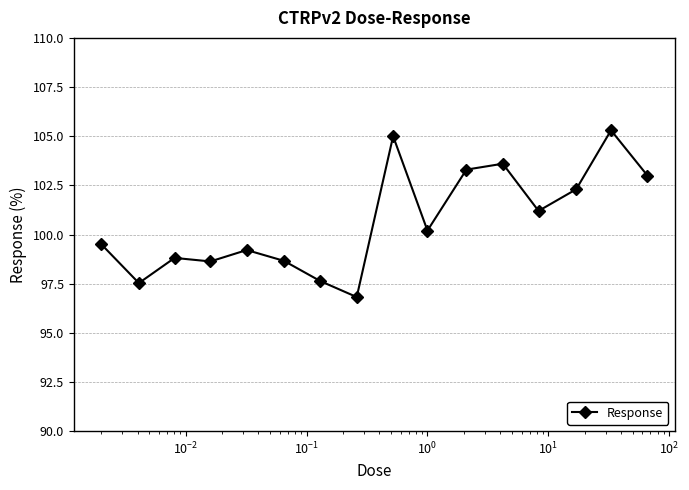

What is the maximum value shown in the chart?

105.3